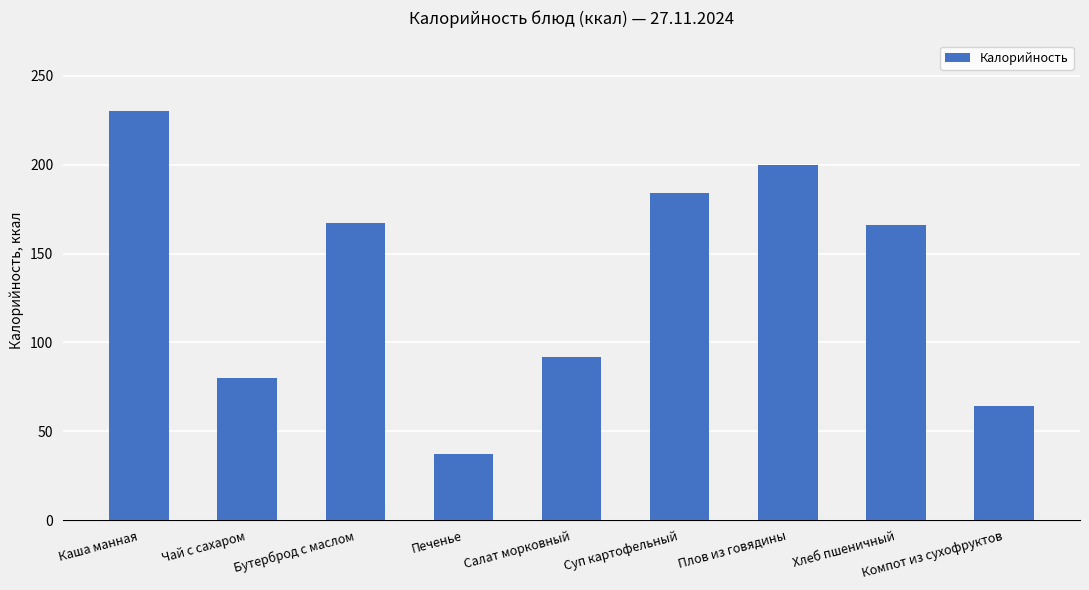

What is the minimum value shown in the chart?

37